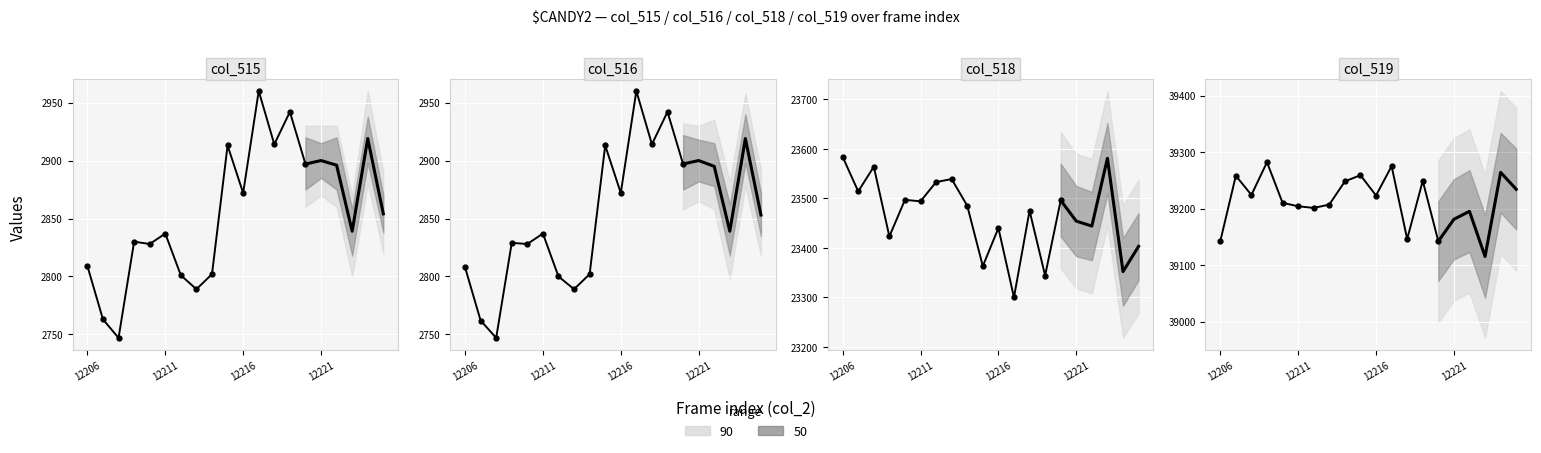

What is the average value of the col_515 series?

2847